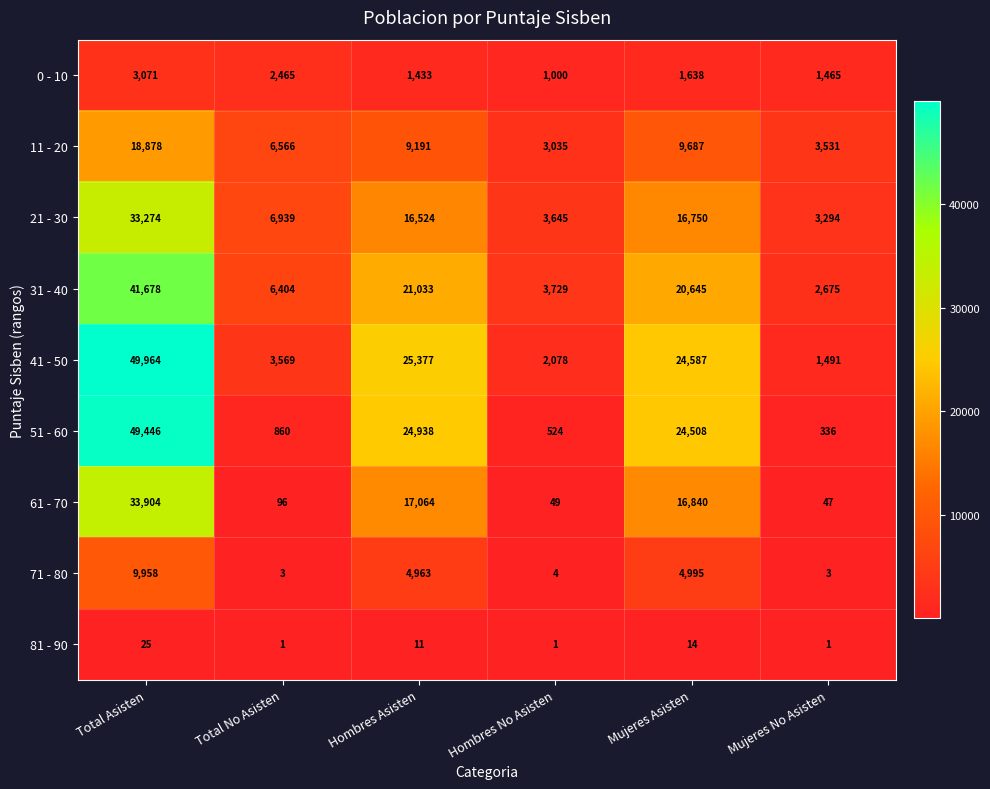

Is it true that 71 - 80 equals 8282 at Mujeres Asisten?

False